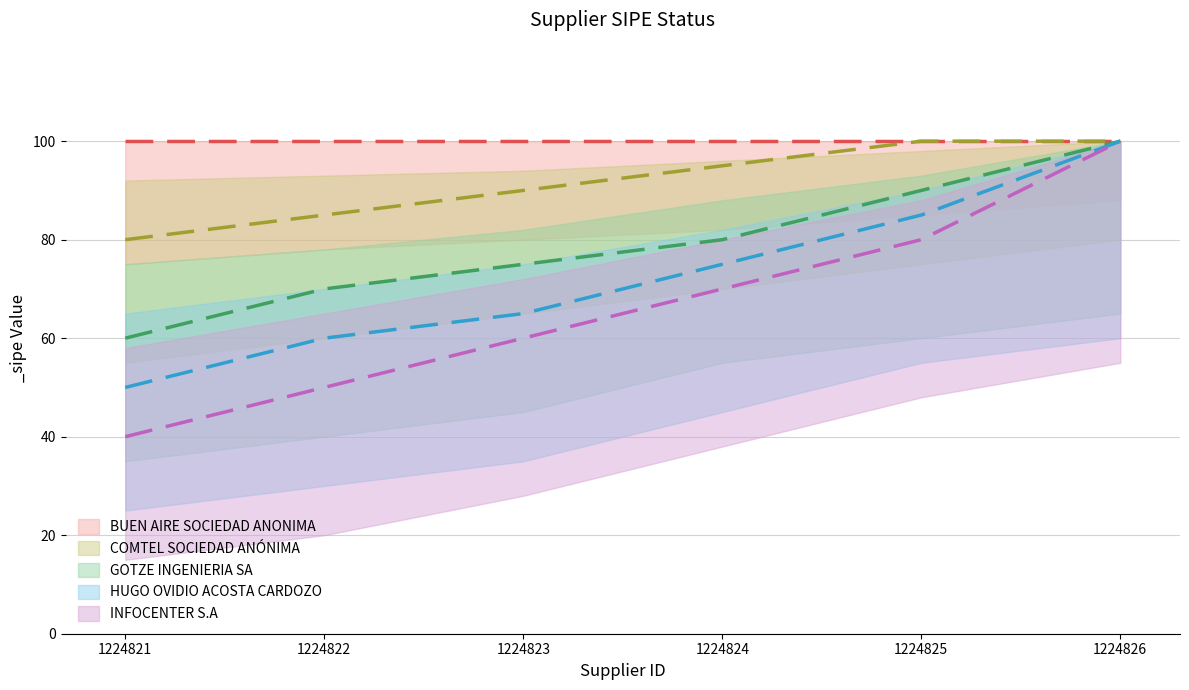

Between 1224822 and 1224823, which series saw the biggest shift?

INFOCENTER S.A